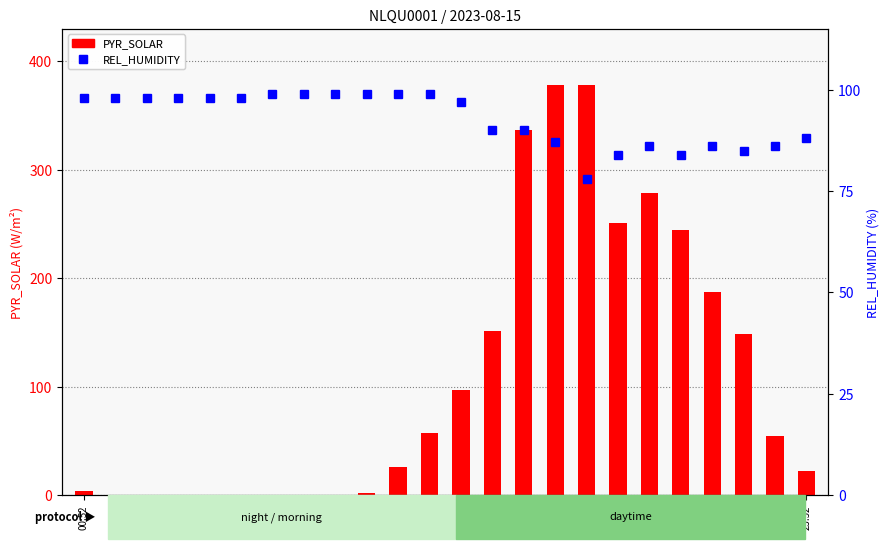

Reading right to left, transcribe all the data shown in this chart.

PYR_SOLAR: 22	55	149	187	245	279	251	378	378	337	151	97	57	26	2	0	0	0	0	0	0	0	0	4
REL_HUMIDITY: 88	86	85	86	84	86	84	78	87	90	90	97	99	99	99	99	99	99	98	98	98	98	98	98